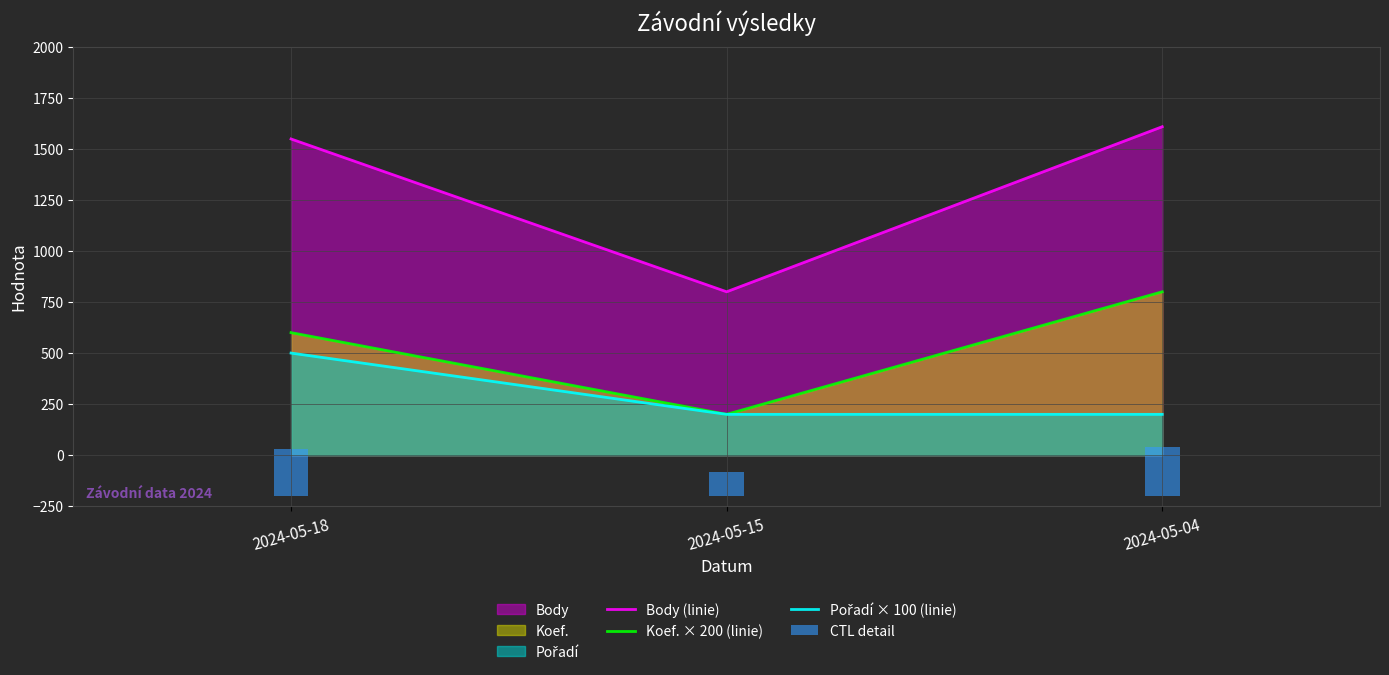

Reading left to right, transcribe all the data shown in this chart.

Body (linie): 2024-05-18=1548	2024-05-15=800	2024-05-04=1608
Koef. × 200 (linie): 2024-05-18=600	2024-05-15=200	2024-05-04=800
Pořadí × 100 (linie): 2024-05-18=500	2024-05-15=200	2024-05-04=200